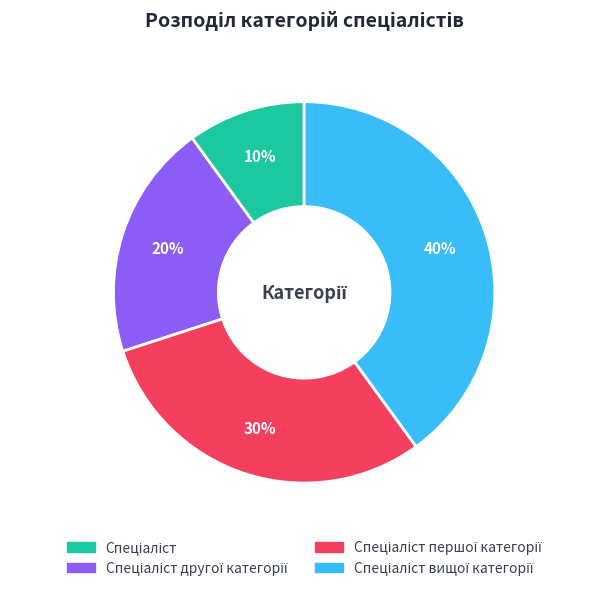

Is there any slice that represents more than half of the pie?

No